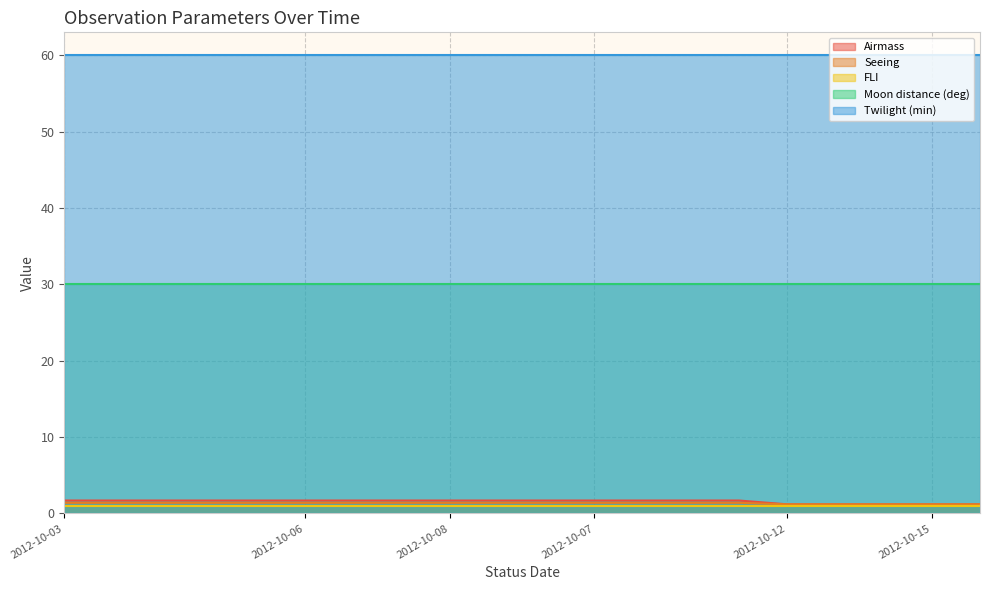

At which label is Airmass closest to 1?

2012-10-12